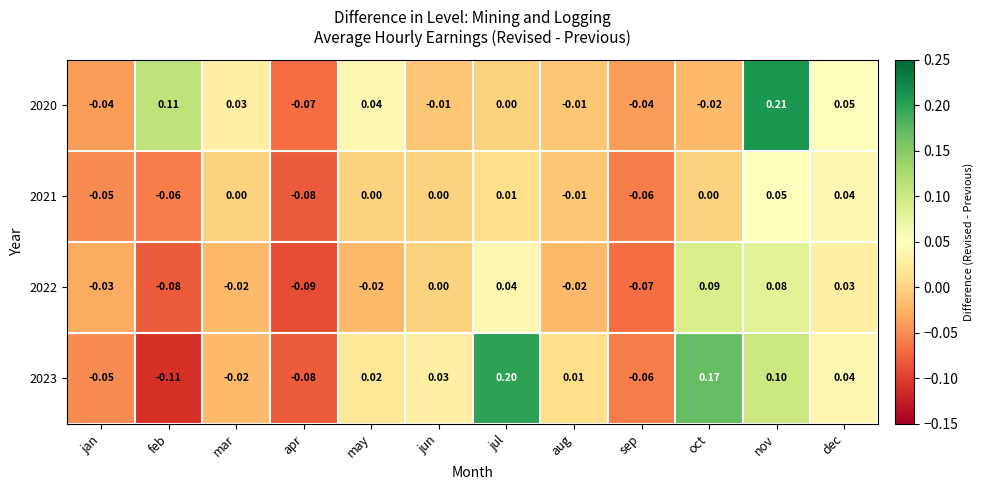

At which category is the sum across all series the highest?

nov